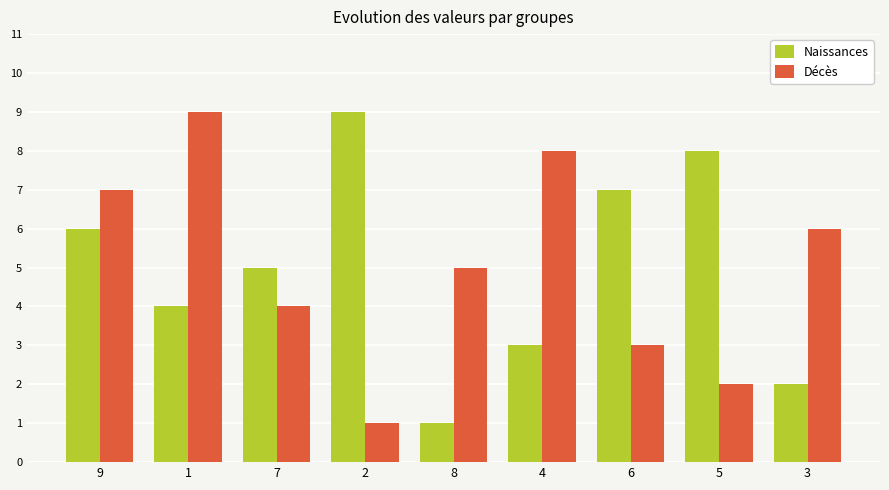

The value of Naissances at 5 is 12. True or false?

False